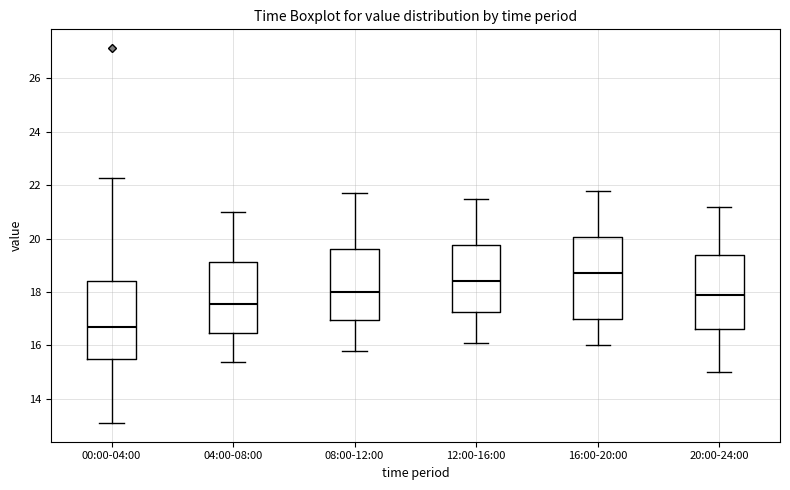

Reading left to right, read every box against the y-axis: the position of its median line, the range the box covers, and the ends of its whiskers. The values are not printed on the chart, so give them approximately, as read against the axis.

00:00-04:00: median 16.6, box 15.4 to 18.4, whiskers 13.2 to 22.2
04:00-08:00: median 17.6, box 16.4 to 19.2, whiskers 15.4 to 21.0
08:00-12:00: median 18.0, box 17.0 to 19.6, whiskers 15.8 to 21.8
12:00-16:00: median 18.4, box 17.2 to 19.8, whiskers 16.2 to 21.6
16:00-20:00: median 18.8, box 17.0 to 20.0, whiskers 16.0 to 21.8
20:00-24:00: median 18.0, box 16.6 to 19.4, whiskers 15.0 to 21.2